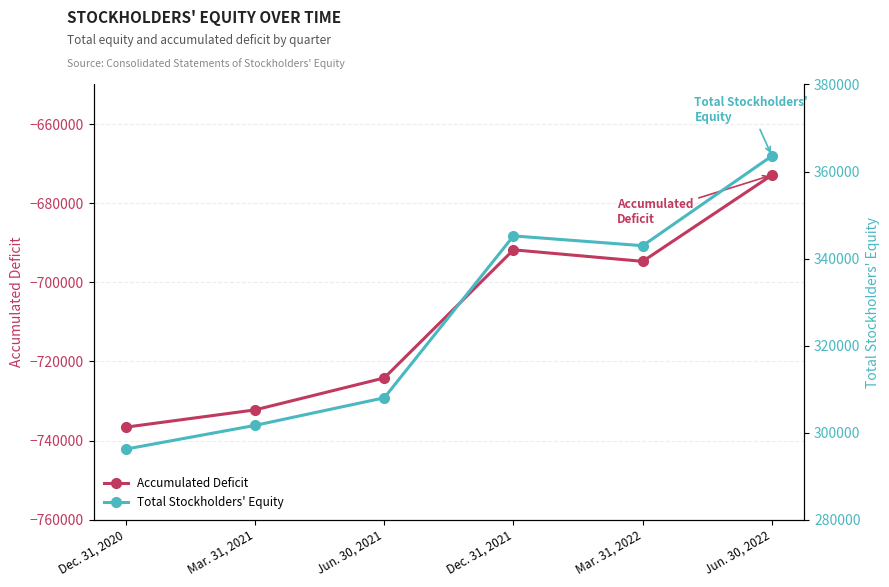

What is the average value of the Total Stockholders' Equity series?

326284